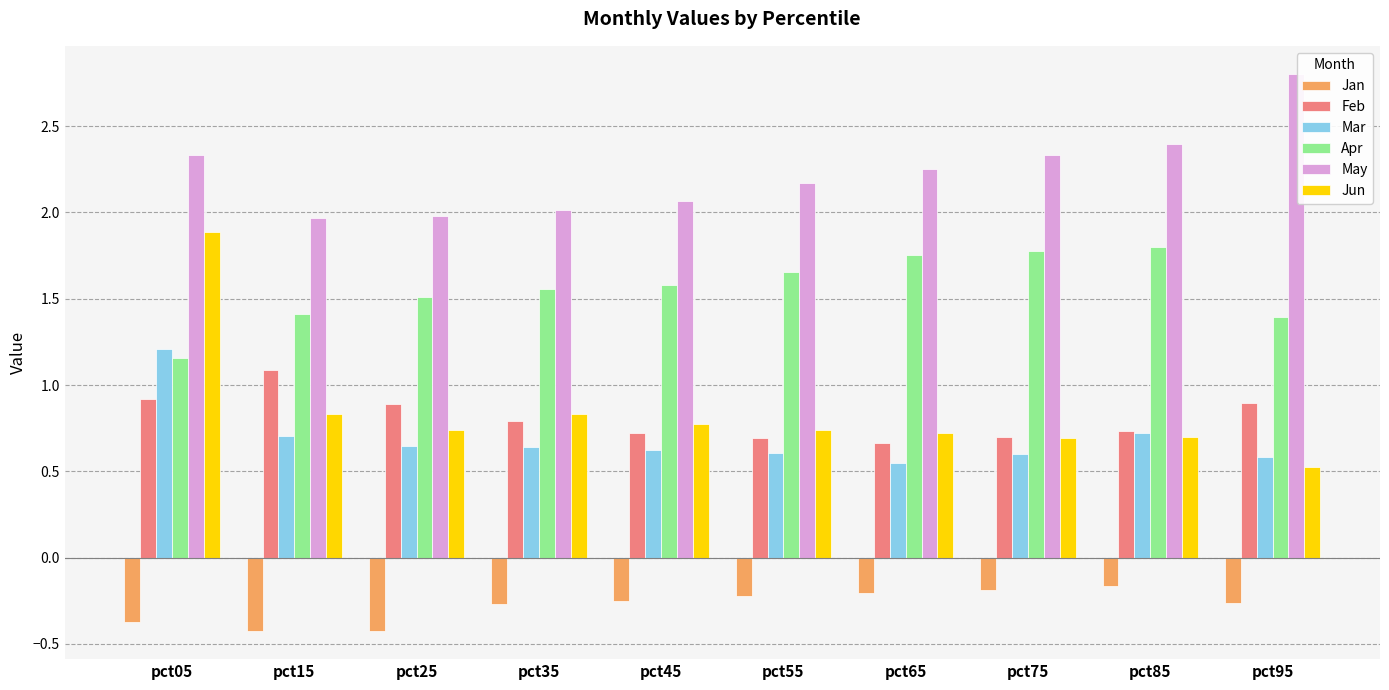

The value of May at pct55 is 1.4. True or false?

False